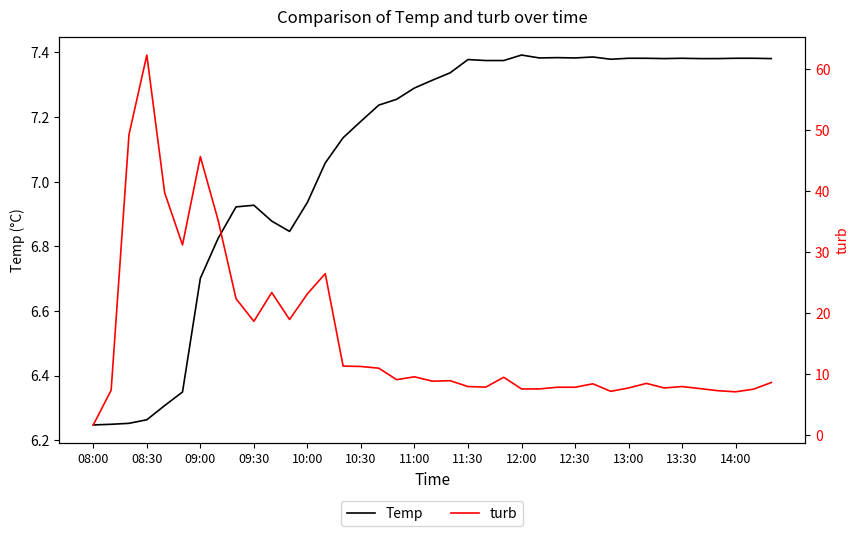

True or false: turb and Temp cross at least once.

True